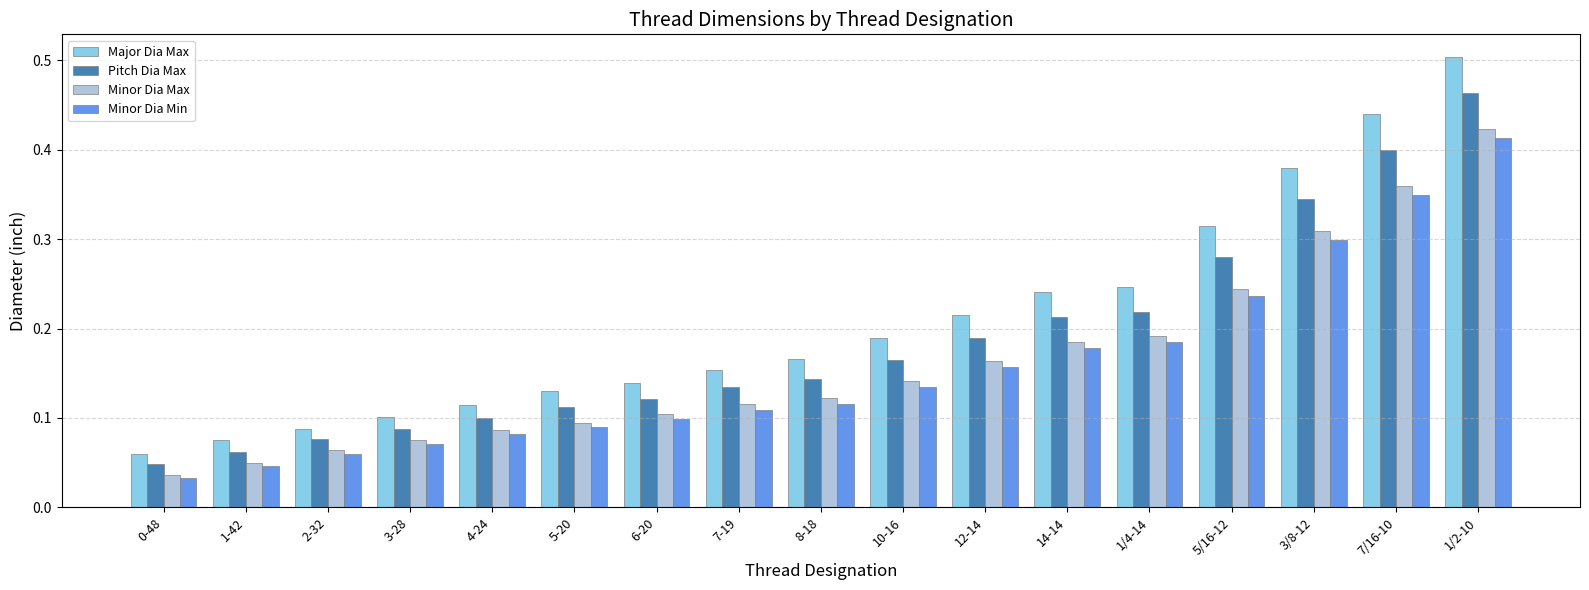

Which category has the highest value in the Pitch Dia Max series?

1/2-10